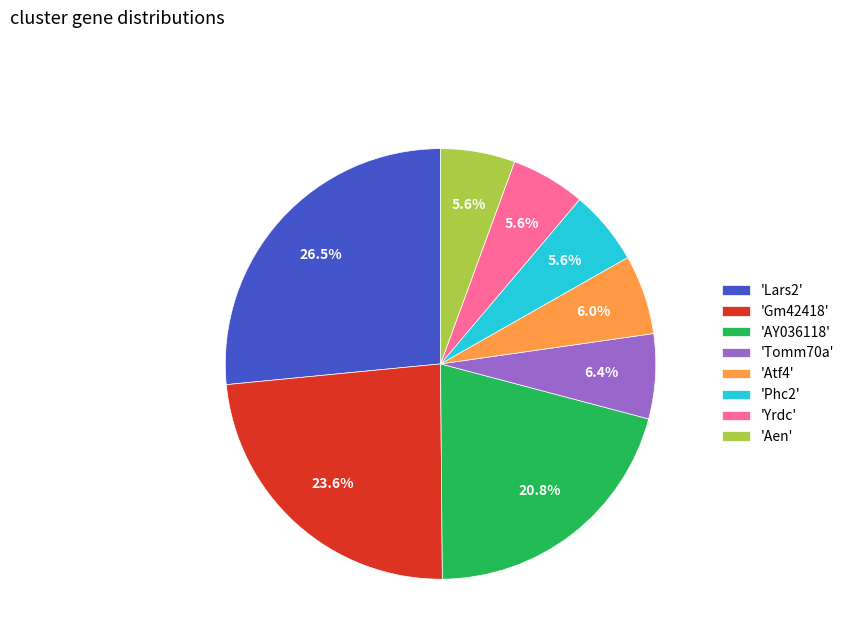

Do 'Tomm70a' and 'Lars2' together represent more than half of the pie?

No